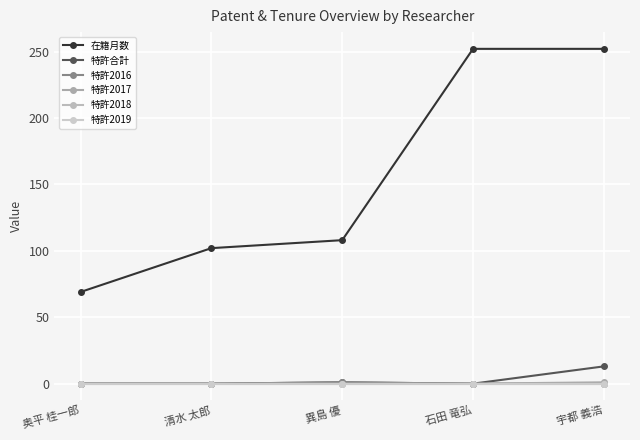

Does the chart display data point markers on the line(s)?

Yes